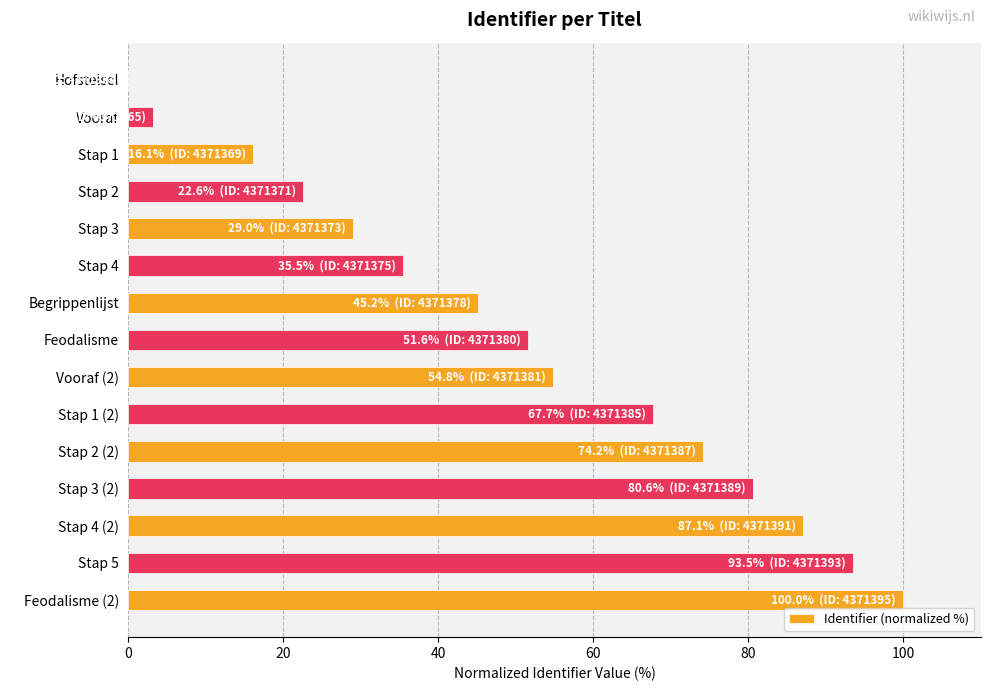

Where is the data nearest to the value 50?

Feodalisme